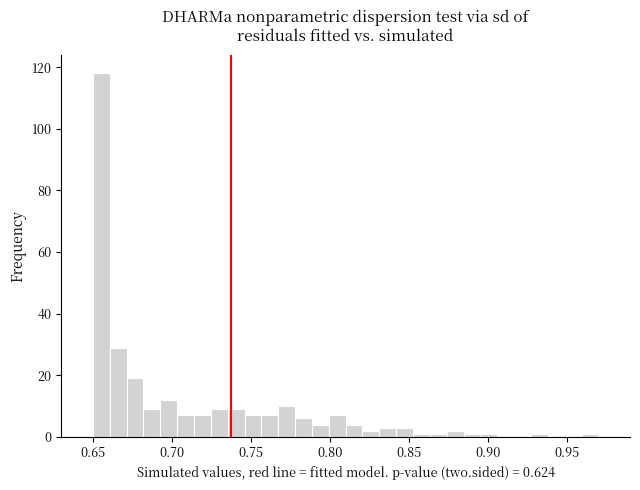

Read against the x-axis, roughly where is the centre of the tallest bar?

0.655